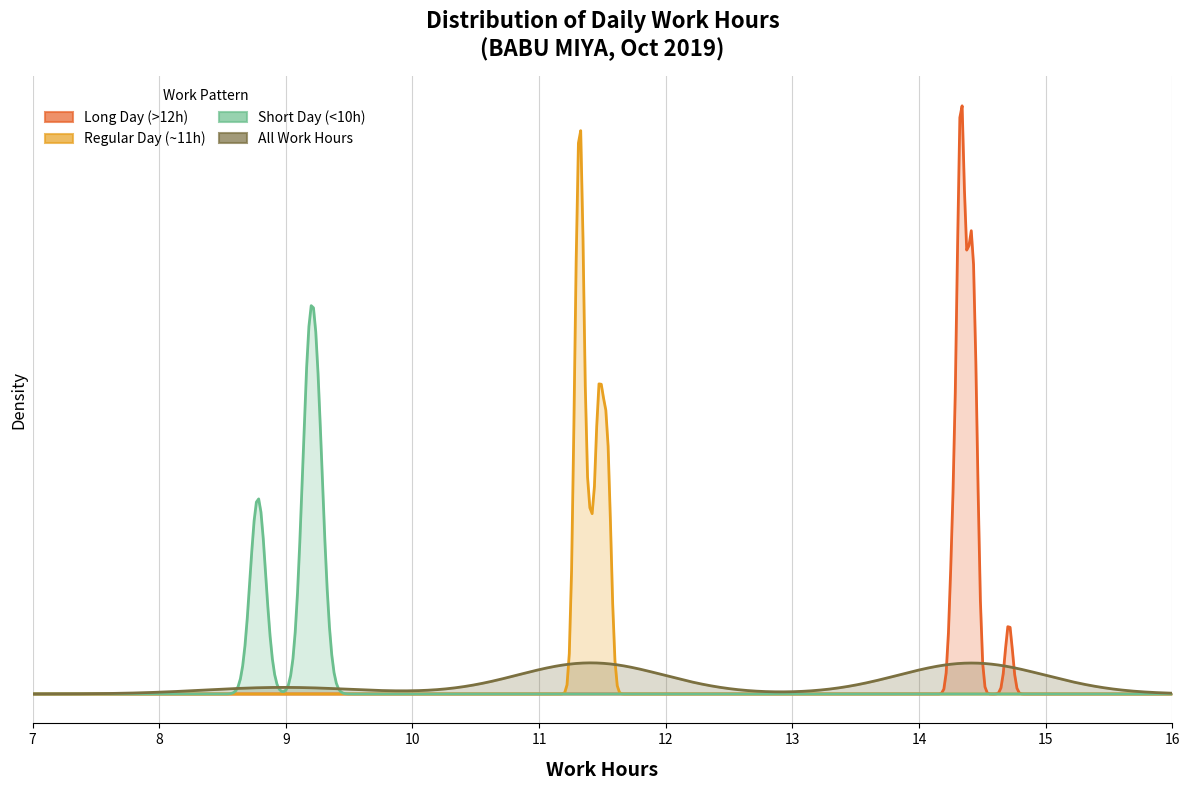

Rank the series at 9 from lowest to highest value.

Short Day (<10h), Regular Day (~11h), Long Day (>12h), All Work Hours